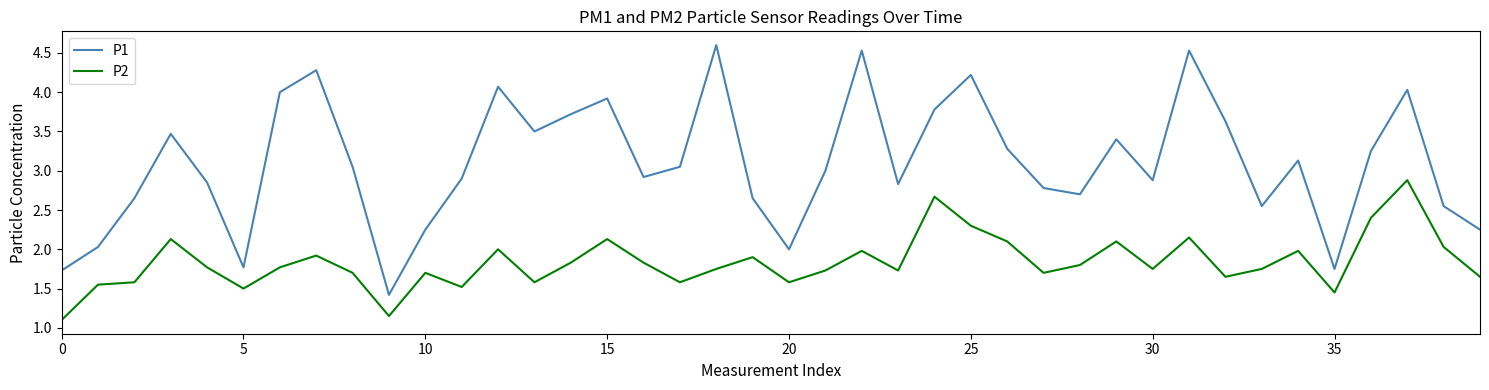

What is the difference between the second highest and second lowest values in the P1 series?

2.8